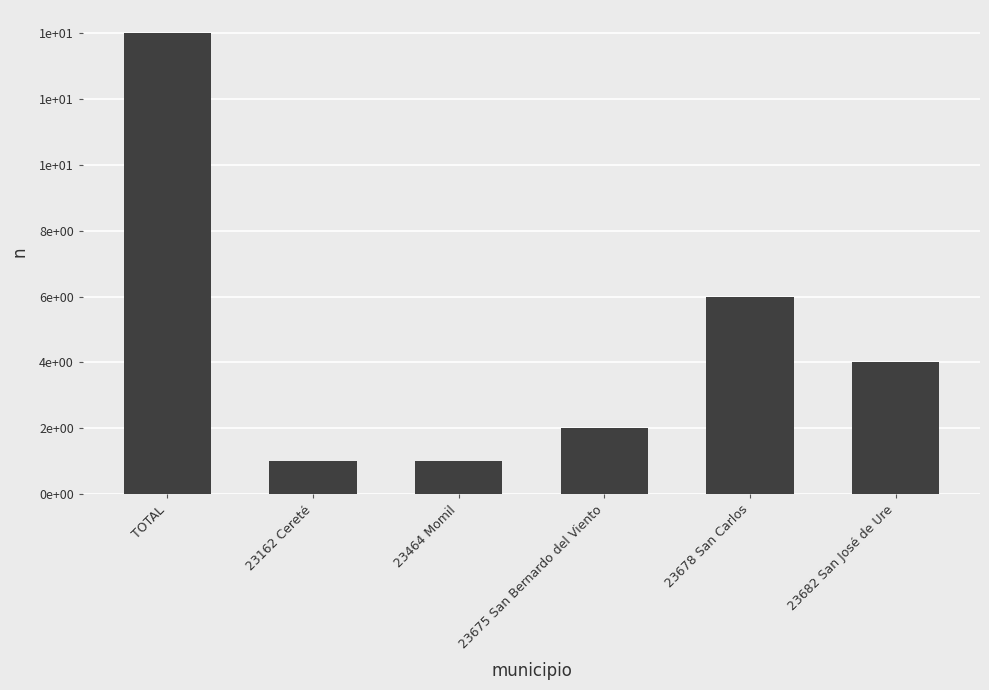

Which category has the highest value across all series?

TOTAL